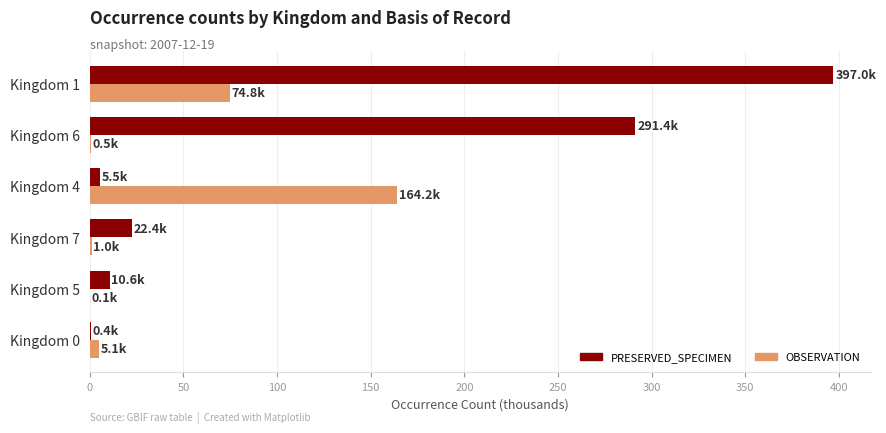

Which category has the highest value in the OBSERVATION series?

Kingdom 4